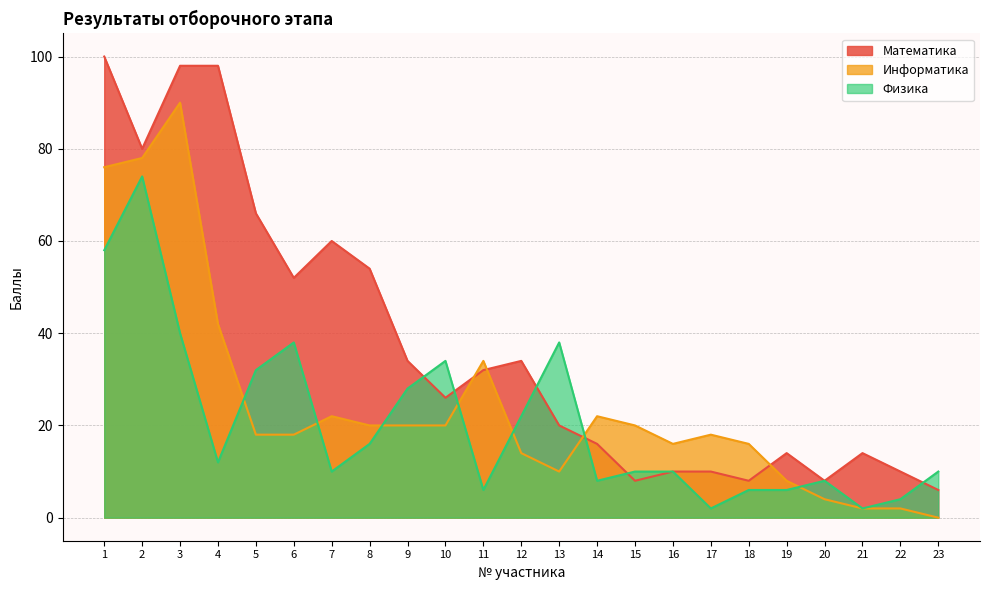

Is it true that Информатика equals 22 at 14?

True